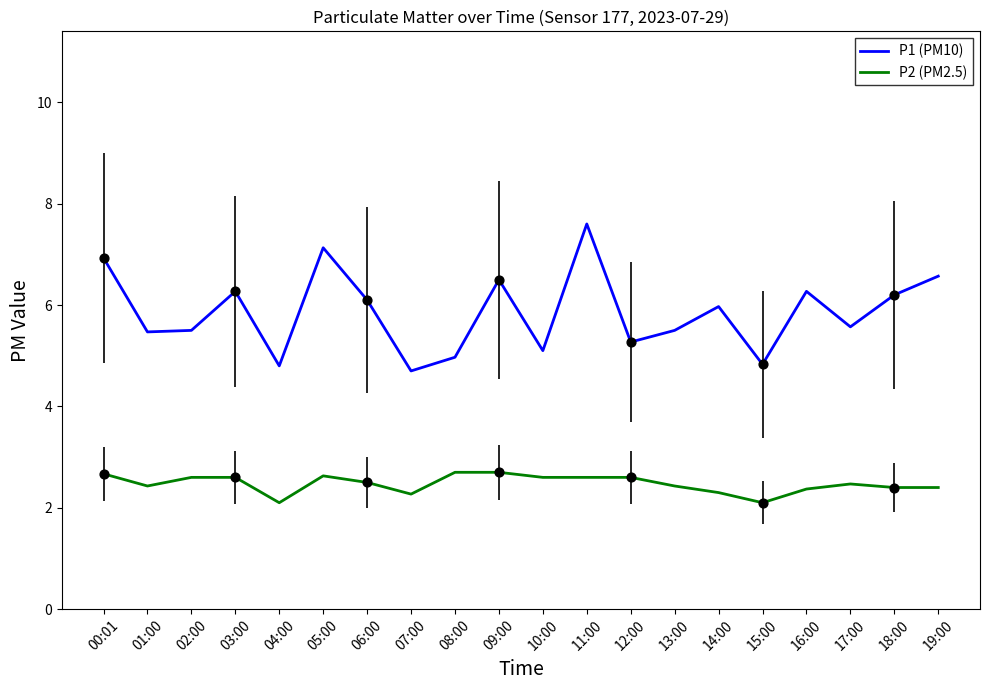

Which series has the largest total across all categories?

P1 (PM10)